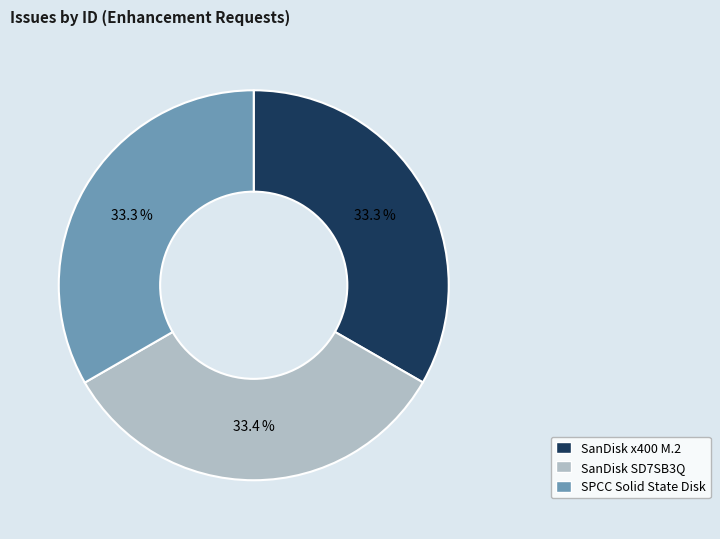

To the nearest percent, what portion does SPCC Solid State Disk represent?

33%